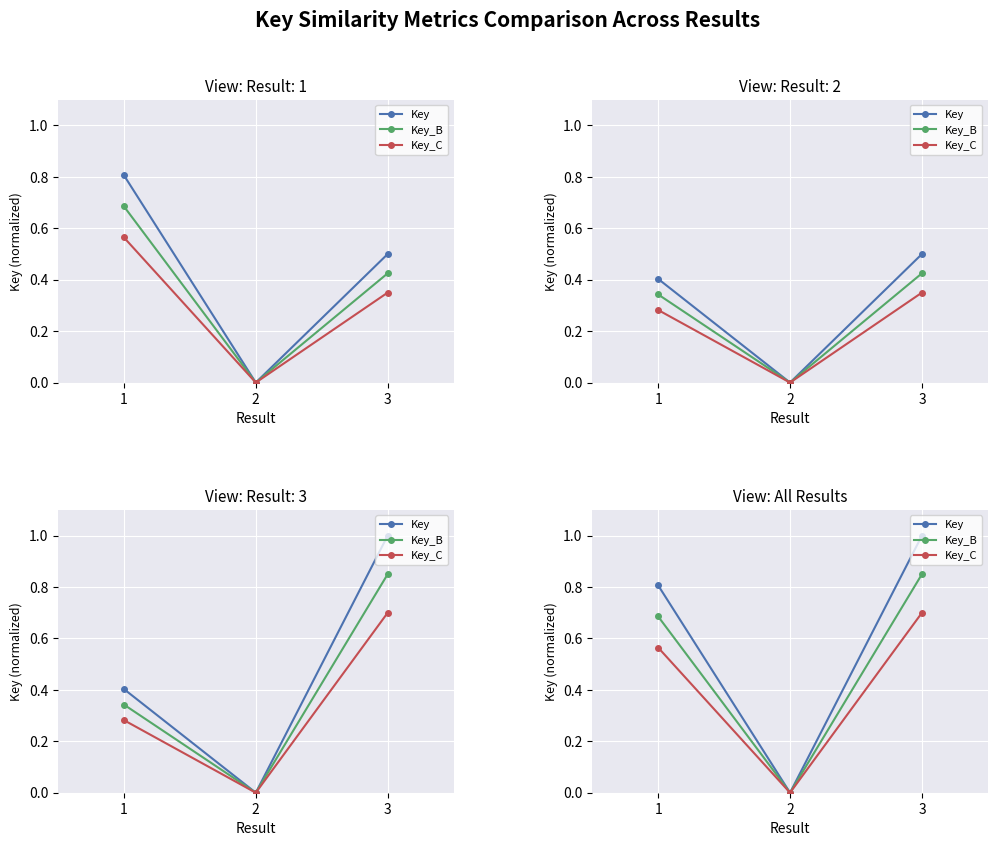

Rank the categories by Key value from lowest to highest.

2, 1, 3